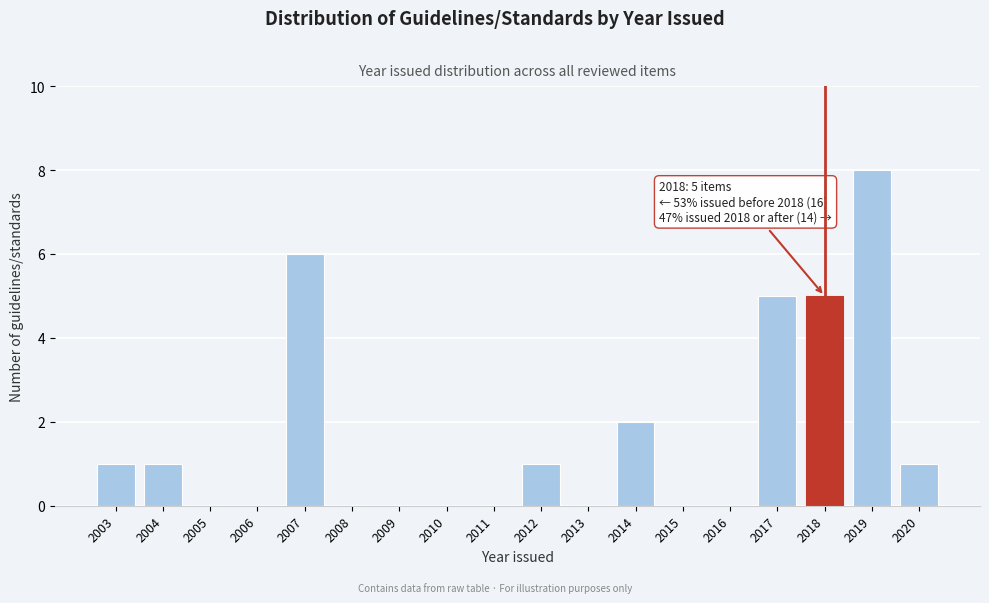

Reading left to right, extract all data points from this chart.

2003=1	2004=1	2005=0	2006=0	2007=6	2008=0	2009=0	2010=0	2011=0	2012=1	2013=0	2014=2	2015=0	2016=0	2017=5	2018=5	2019=8	2020=1